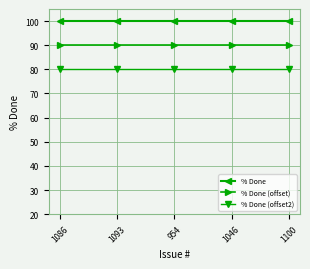

Reading left to right, transcribe all the data shown in this chart.

% Done: 1086=100	1093=100	954=100	1046=100	1100=100
% Done (offset): 1086=90	1093=90	954=90	1046=90	1100=90
% Done (offset2): 1086=80	1093=80	954=80	1046=80	1100=80